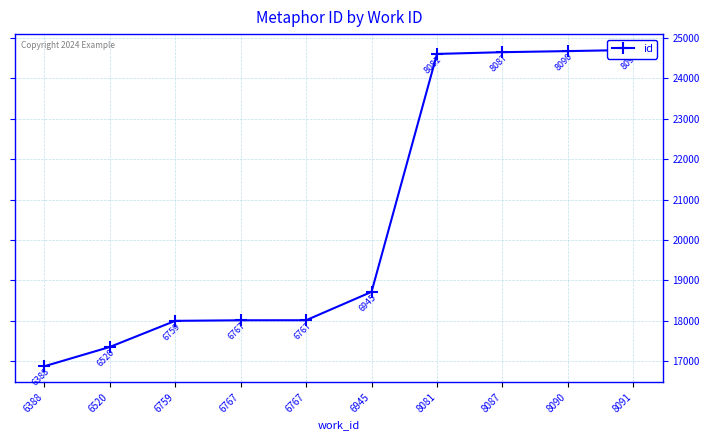

Where does the data first go above 18712?

8081